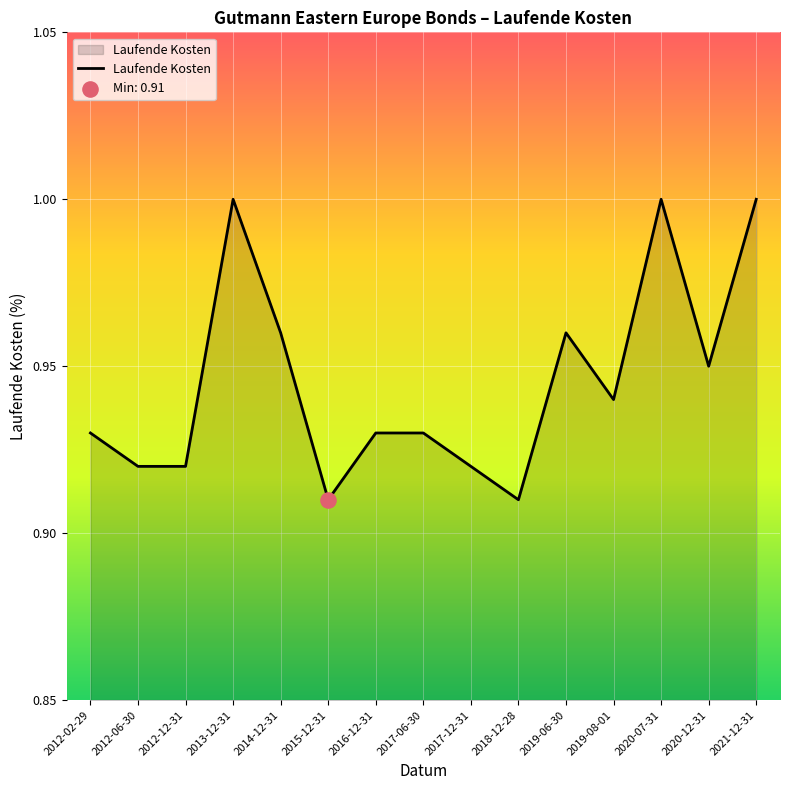

Between 2019-08-01 and 2015-12-31, which is larger?

2019-08-01